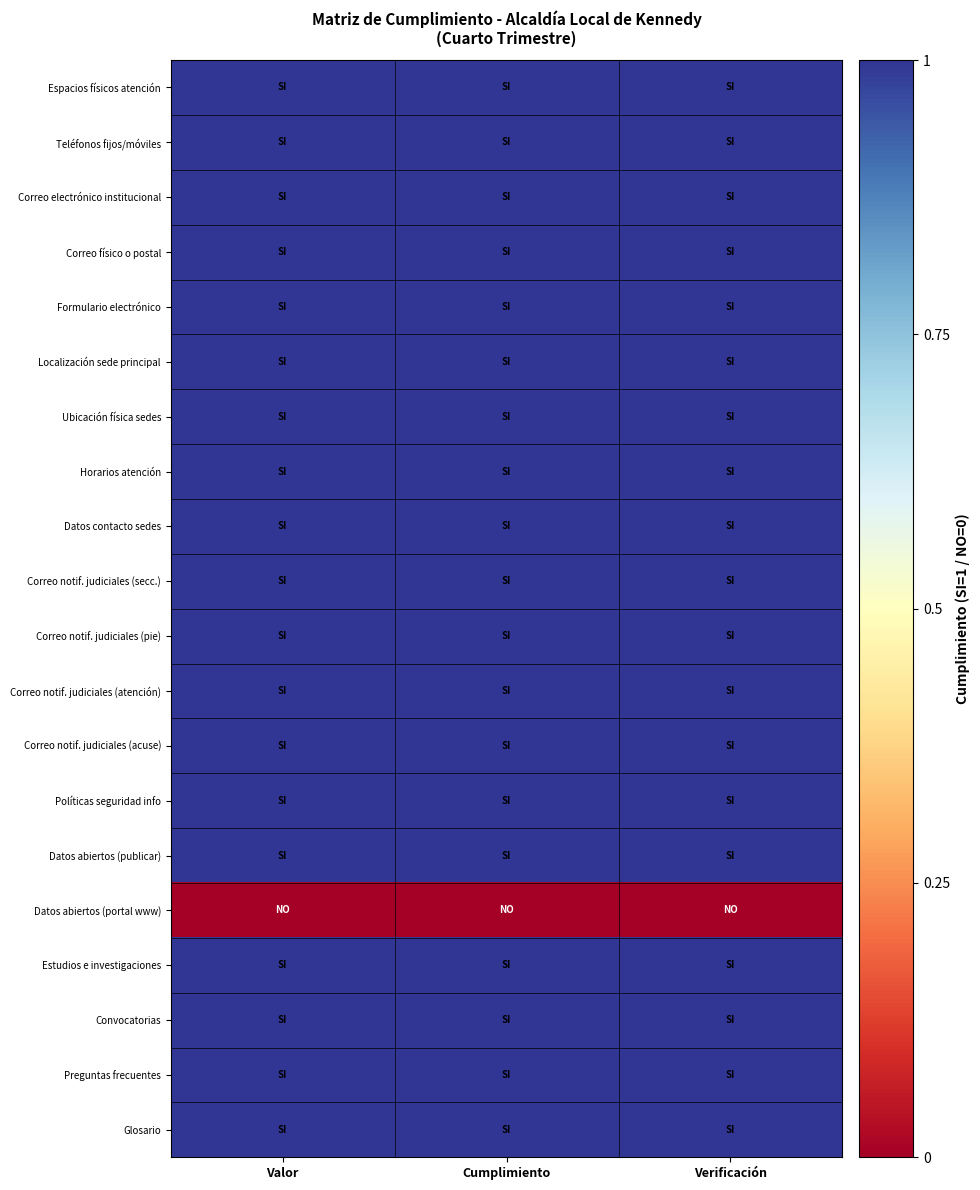

Between Valor and Cumplimiento, which series saw the biggest shift?

Espacios físicos atención